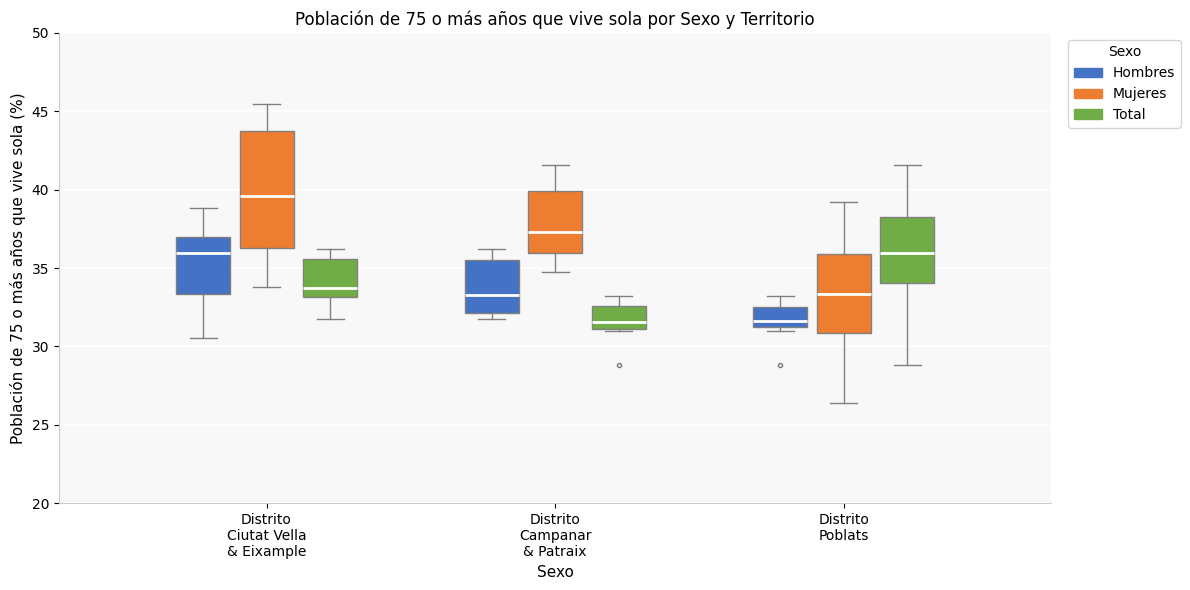

Comparing the boxes themselves (not the whiskers), which one is the tallest?

Distrito Ciutat Vella & Eixample (Mujeres)